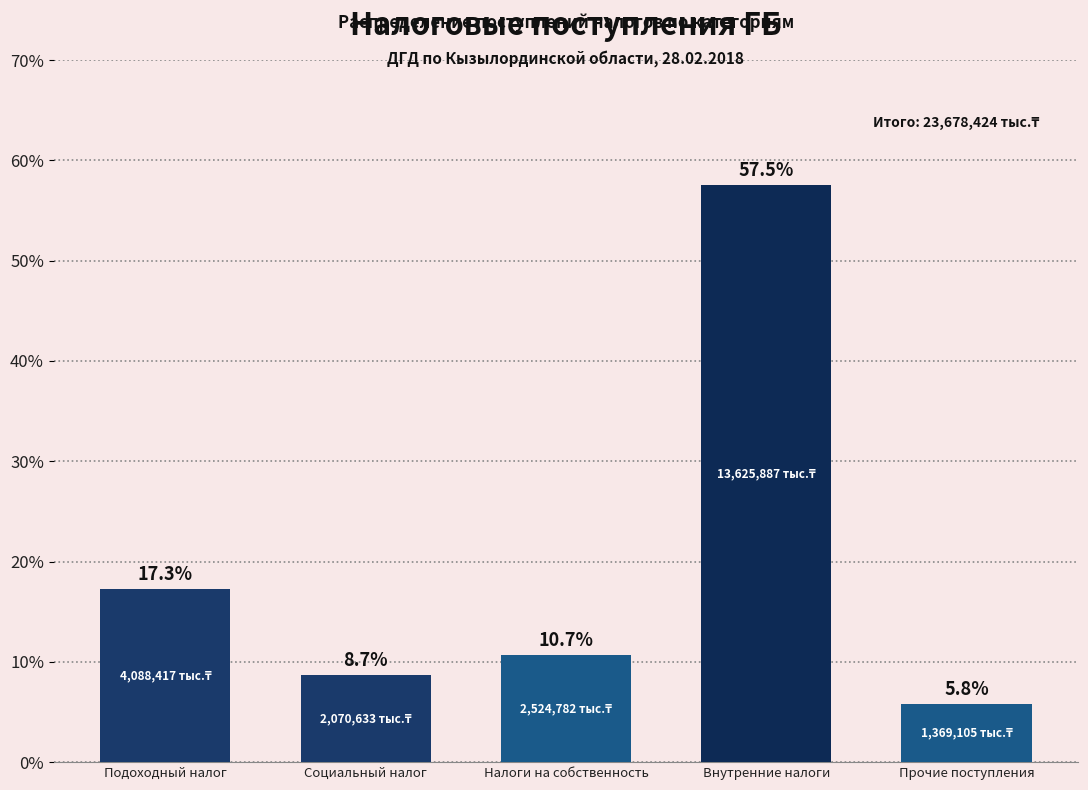

Reading right to left, list all the values displayed in this chart.

5.8	57.5	10.7	8.7	17.3